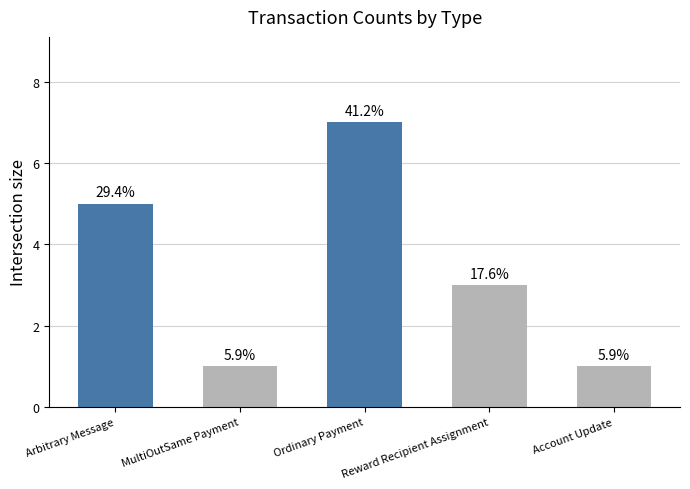

How many bars are there in total?

5